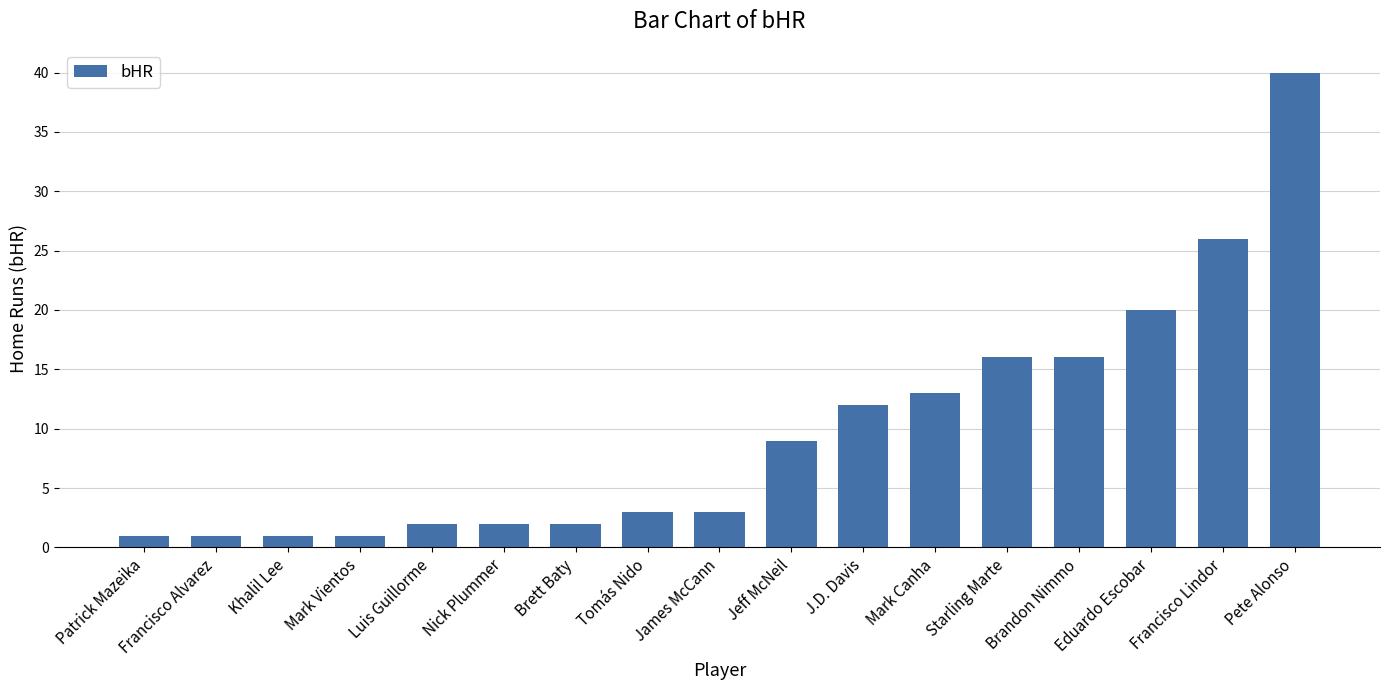

What is the average value?

10